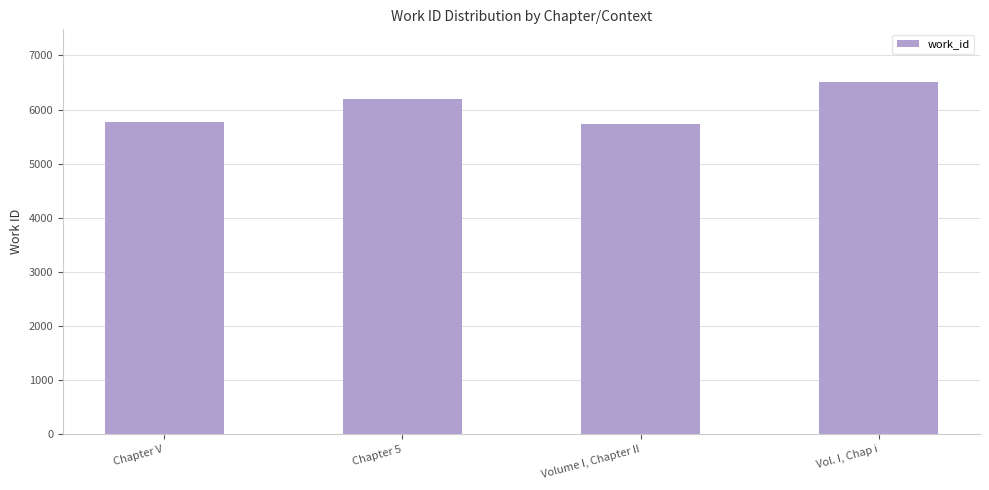

Which has a higher value, Vol. I, Chap i or Chapter 5?

Vol. I, Chap i